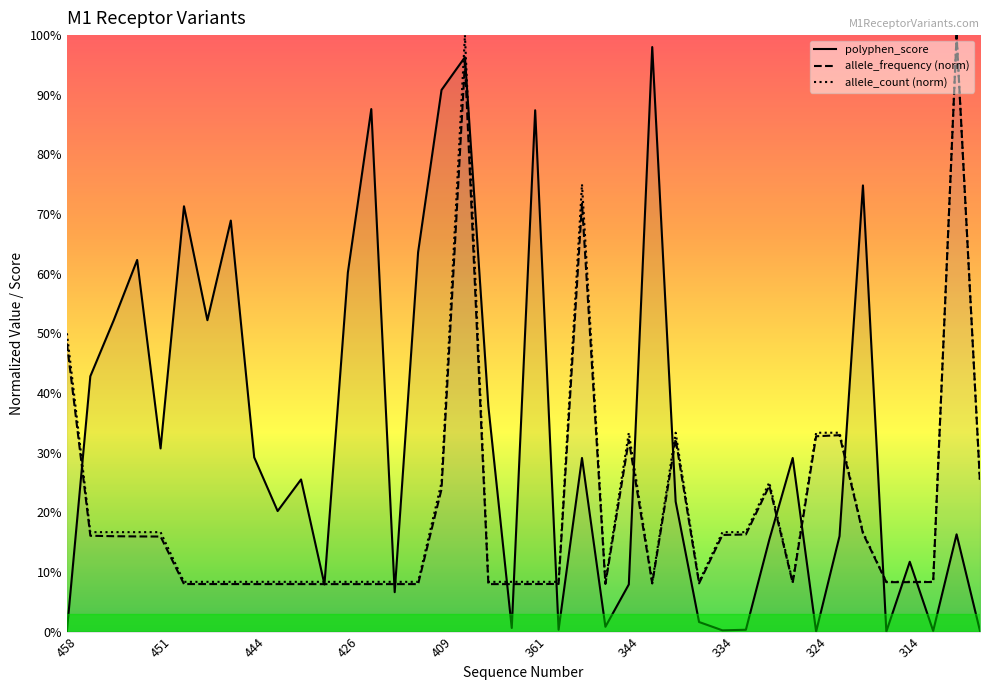

Does the chart display data point markers on the line(s)?

No